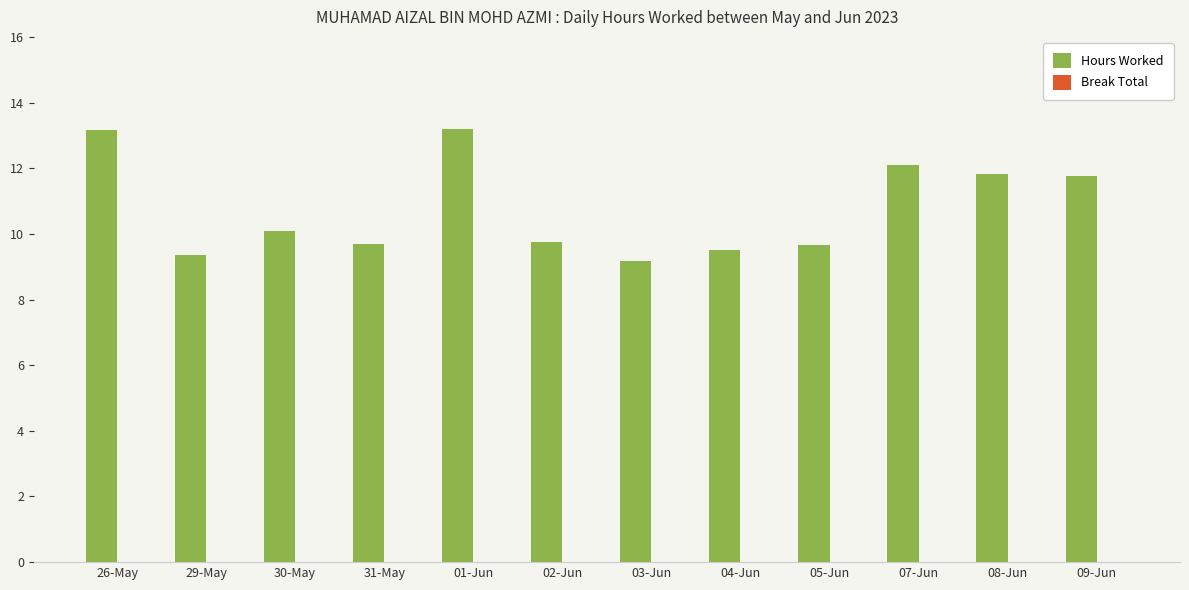

What position from the right is 09-Jun?

1